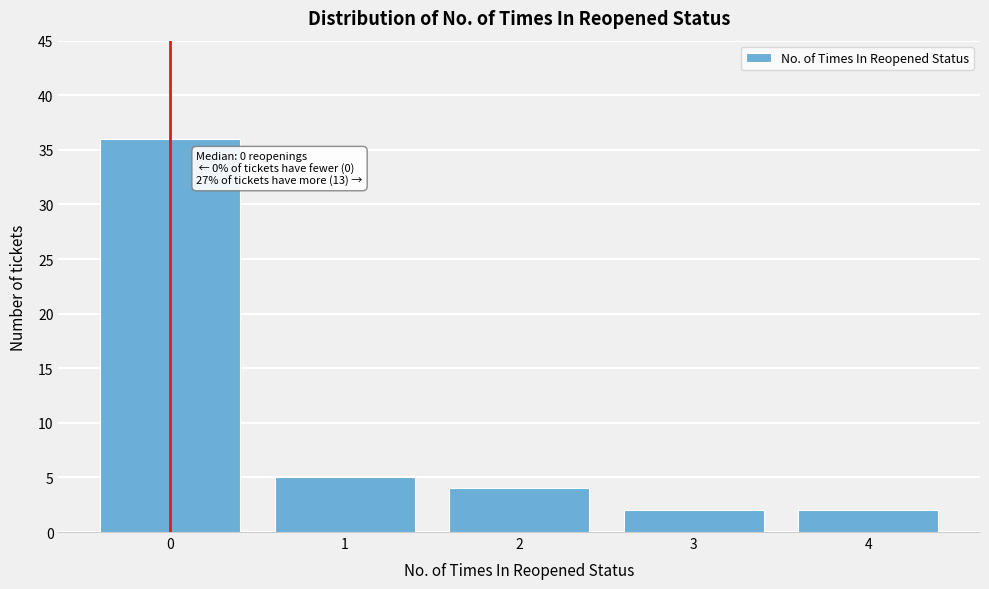

Reading right to left, transcribe all the data shown in this chart.

4=2	3=2	2=4	1=5	0=36